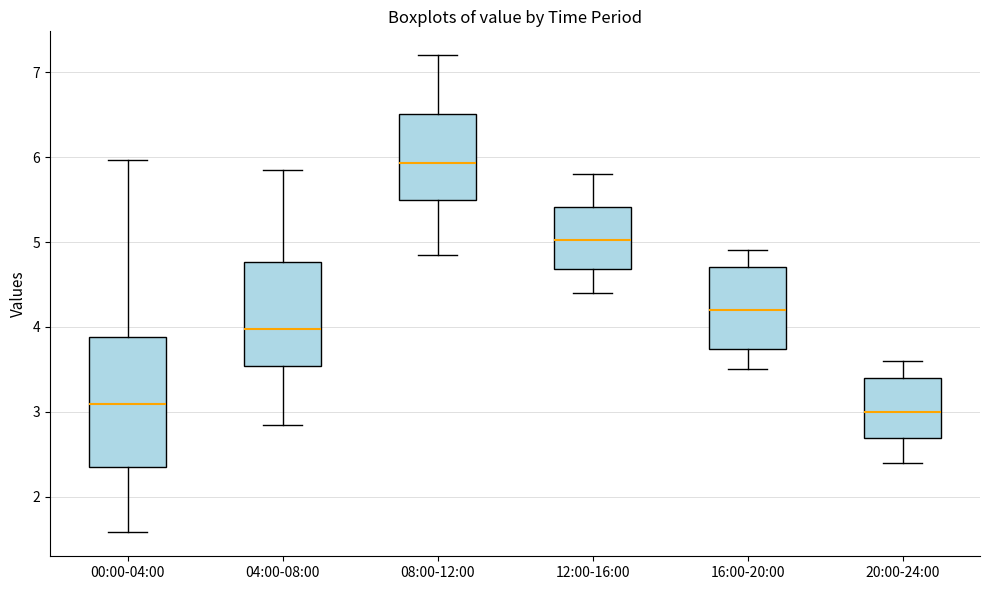

Where does the median line of the box for 00:00-04:00 sit on the y-axis? The values are not printed on the chart, so give them approximately, as read against the axis.

3.1